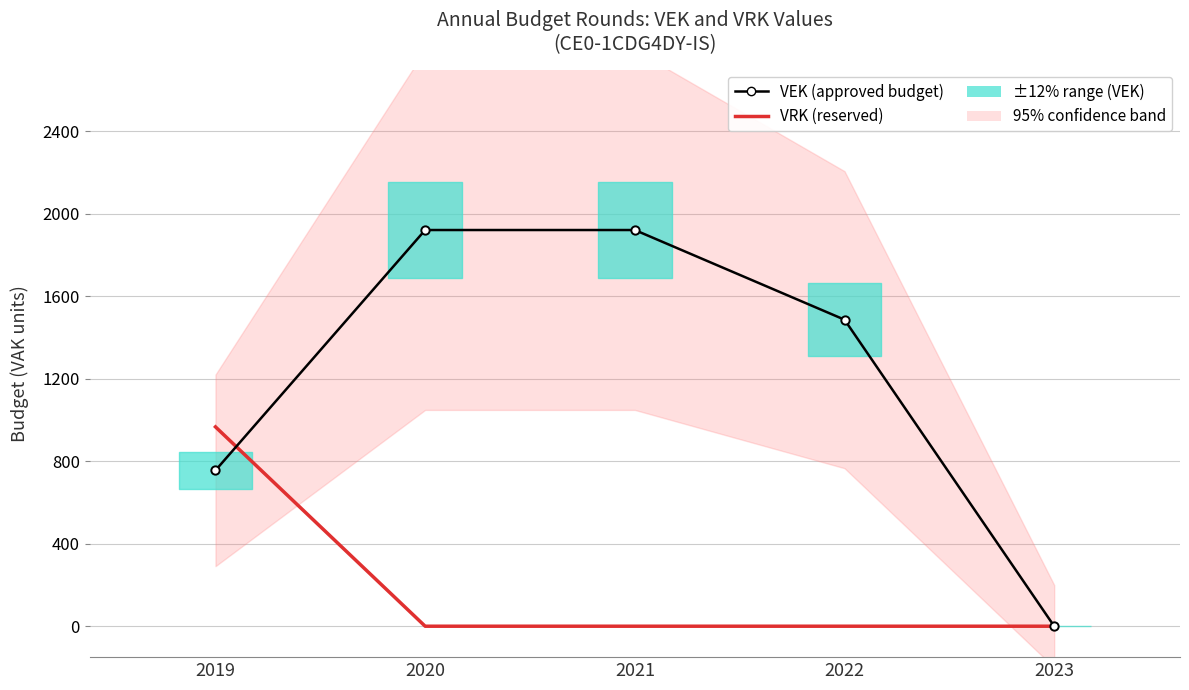

After their last crossing, which series has the higher values: VEK or VRK?

VEK